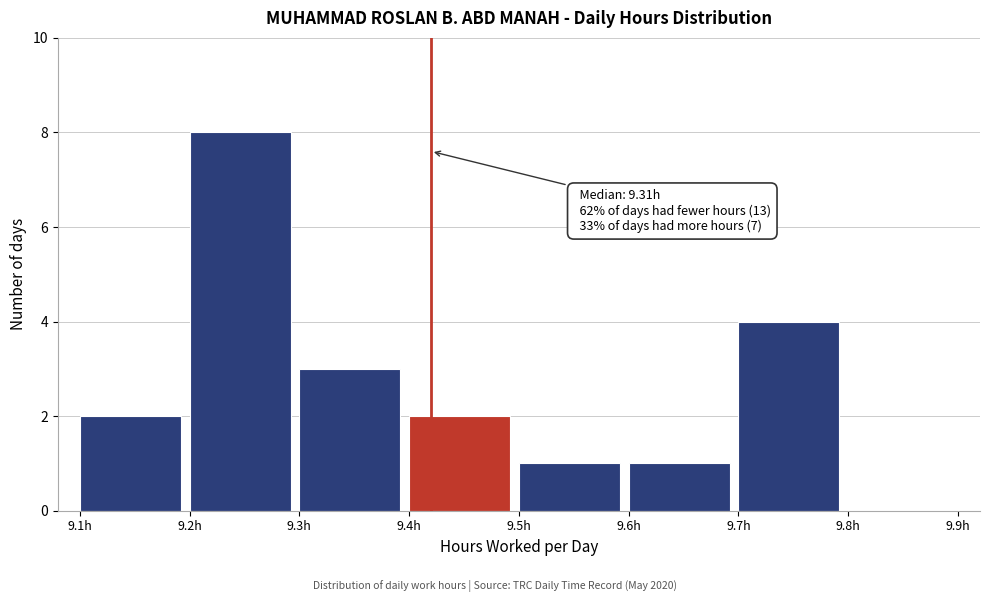

Which range on the x-axis has the tallest bar?

9.2 to 9.3